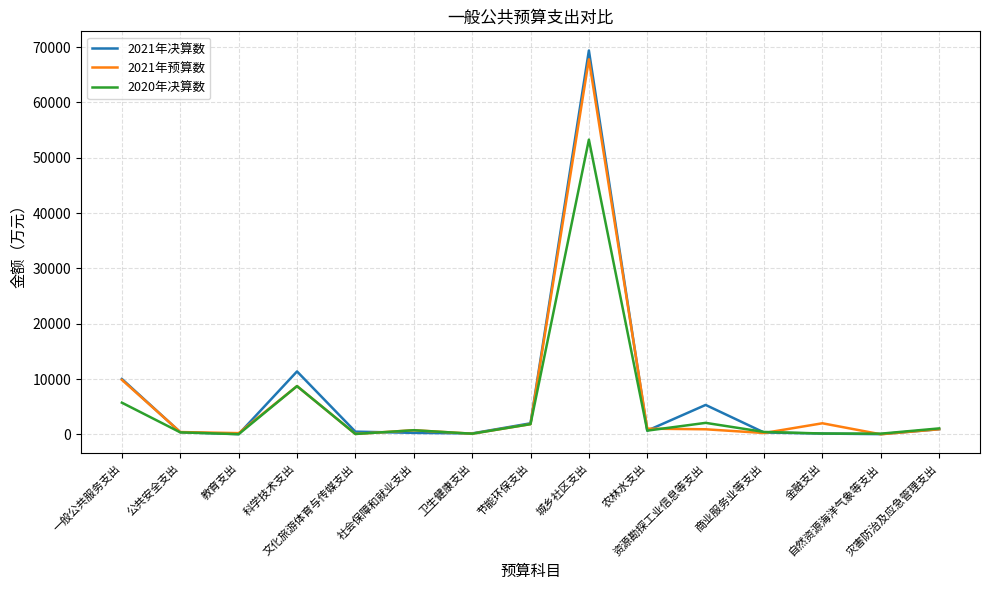

True or false: 2021年预算数 and 2020年决算数 intersect in this chart.

True